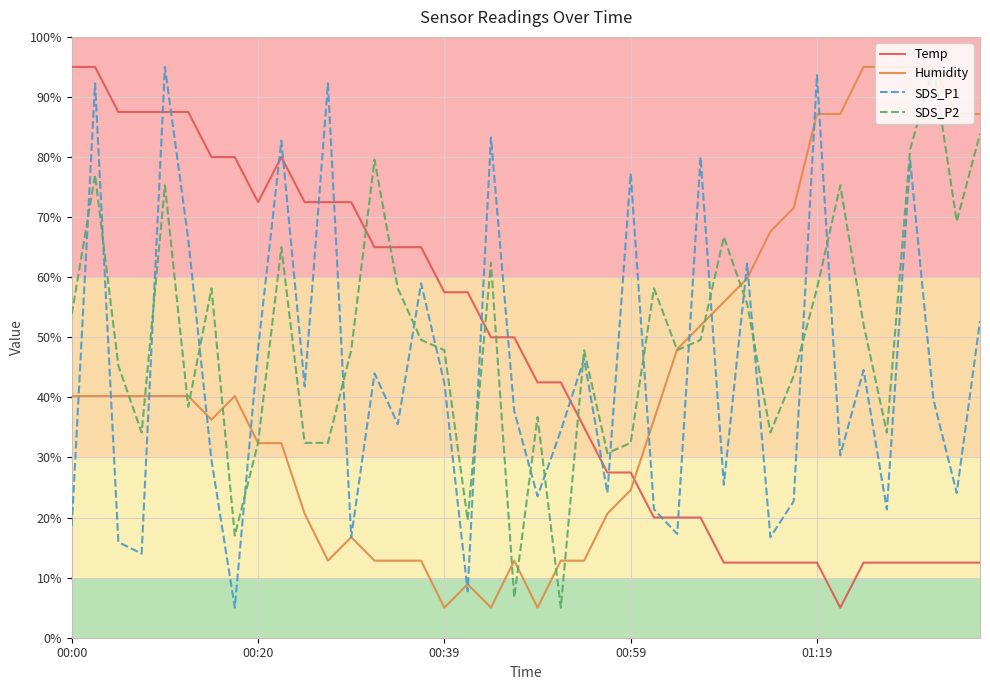

After their last crossing, which series has the higher values: SDS_P1 or Temp?

SDS_P1